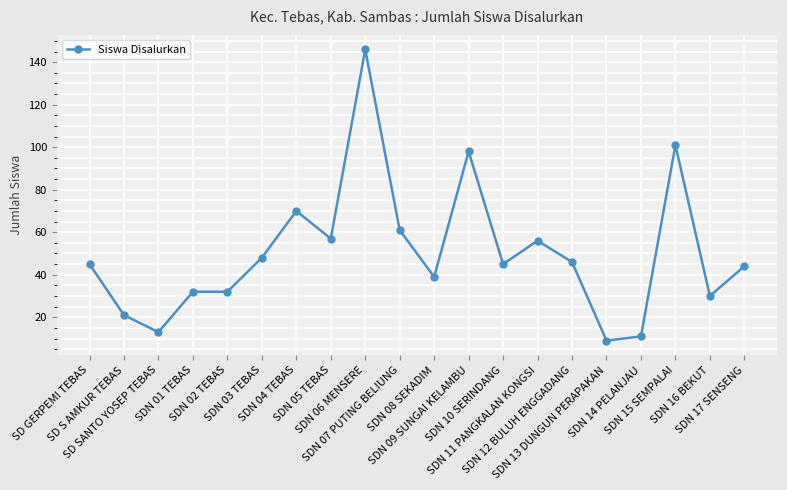

True or false: the data shows 30 at SDN 16 BEKUT.

True